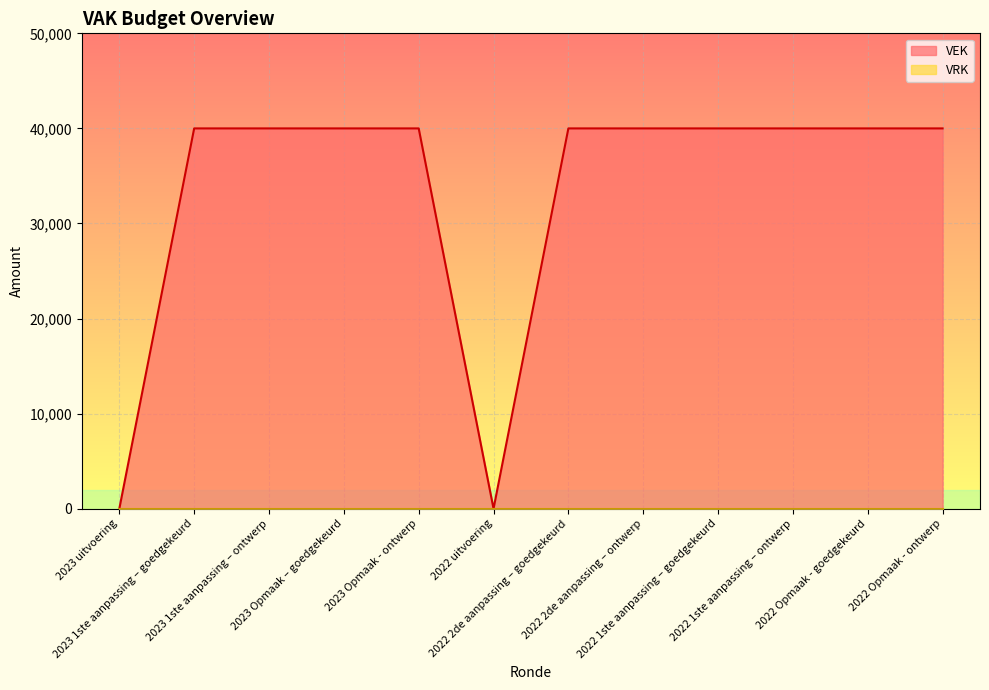

List the labels in order of value, largest first.

2023 1ste aanpassing – goedgekeurd, 2023 1ste aanpassing – ontwerp, 2023 Opmaak – goedgekeurd, 2023 Opmaak - ontwerp, 2022 2de aanpassing – goedgekeurd, 2022 2de aanpassing – ontwerp, 2022 1ste aanpassing – goedgekeurd, 2022 1ste aanpassing – ontwerp, 2022 Opmaak - goedgekeurd, 2022 Opmaak - ontwerp, 2023 uitvoering, 2022 uitvoering